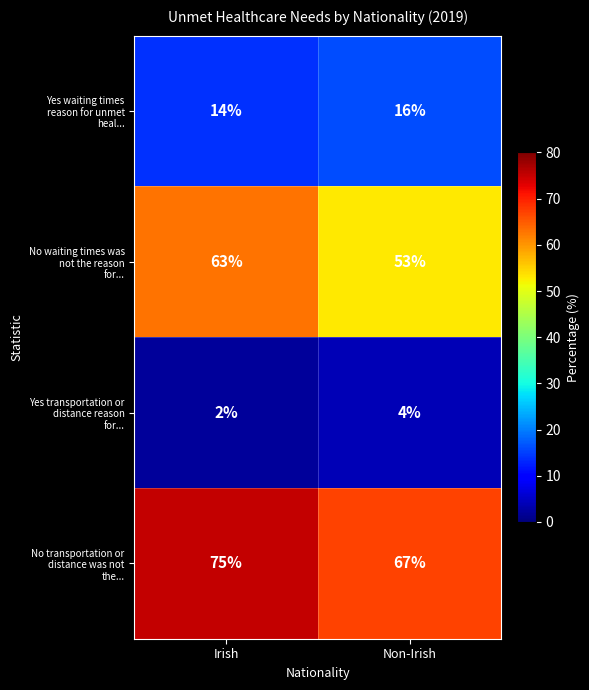

What is the spread (max minus min) of values at Irish?

73